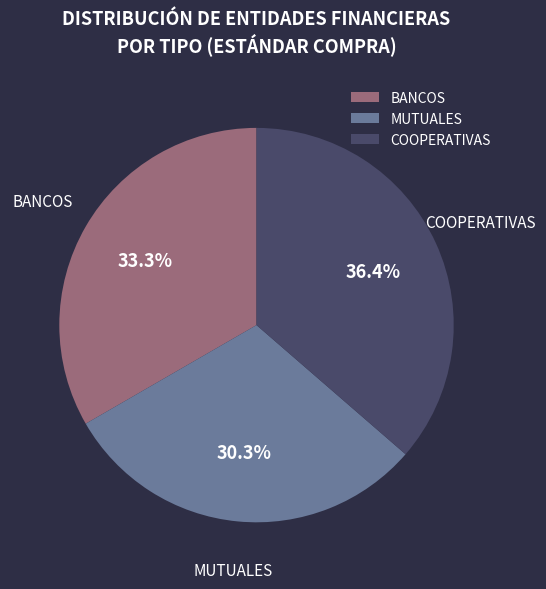

Does MUTUALES represent more than half of the total?

No